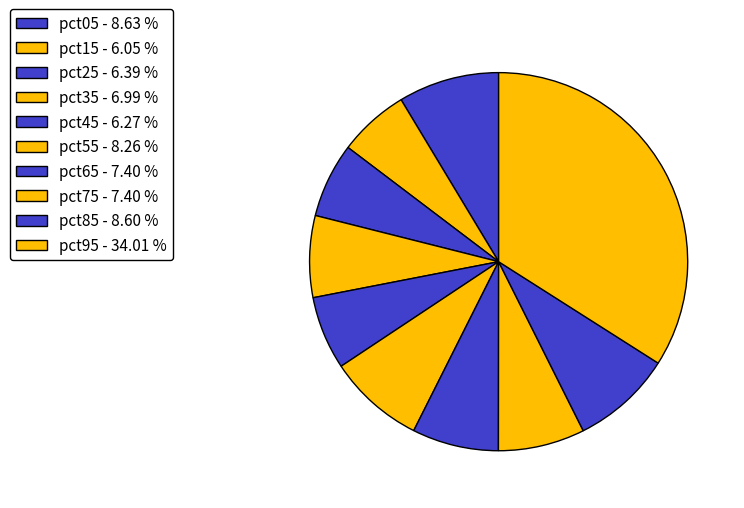

True or false: pct05 accounts for 17% of the total.

False